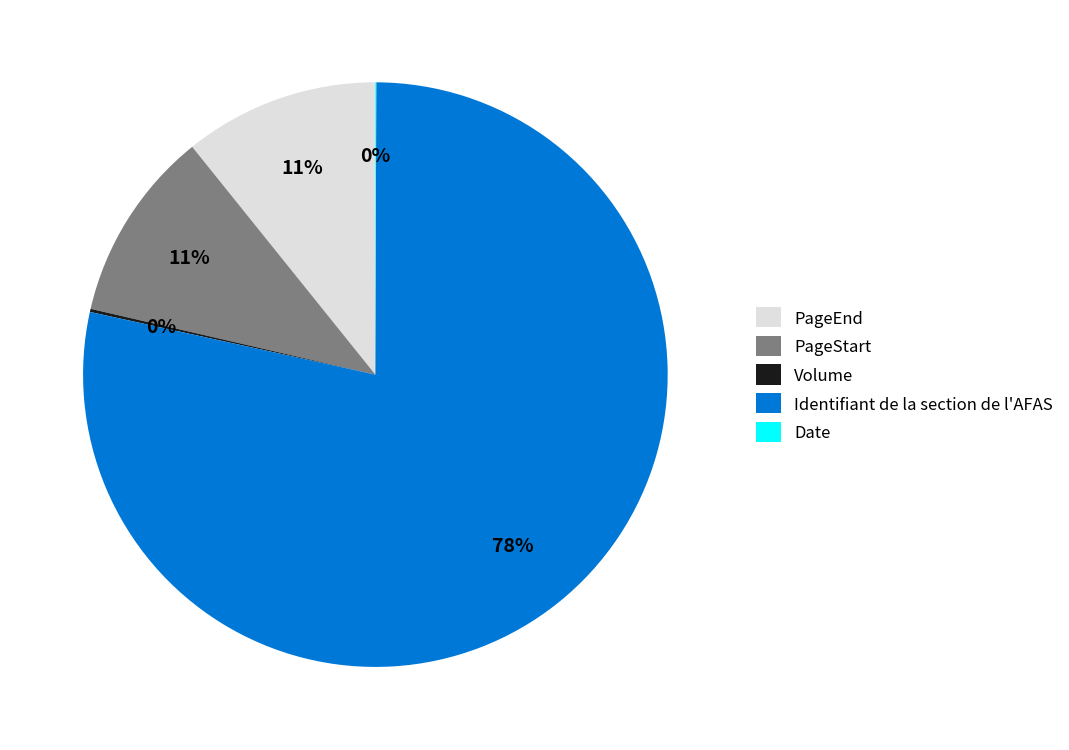

Which slice is the largest?

Identifiant de la section de l'AFAS